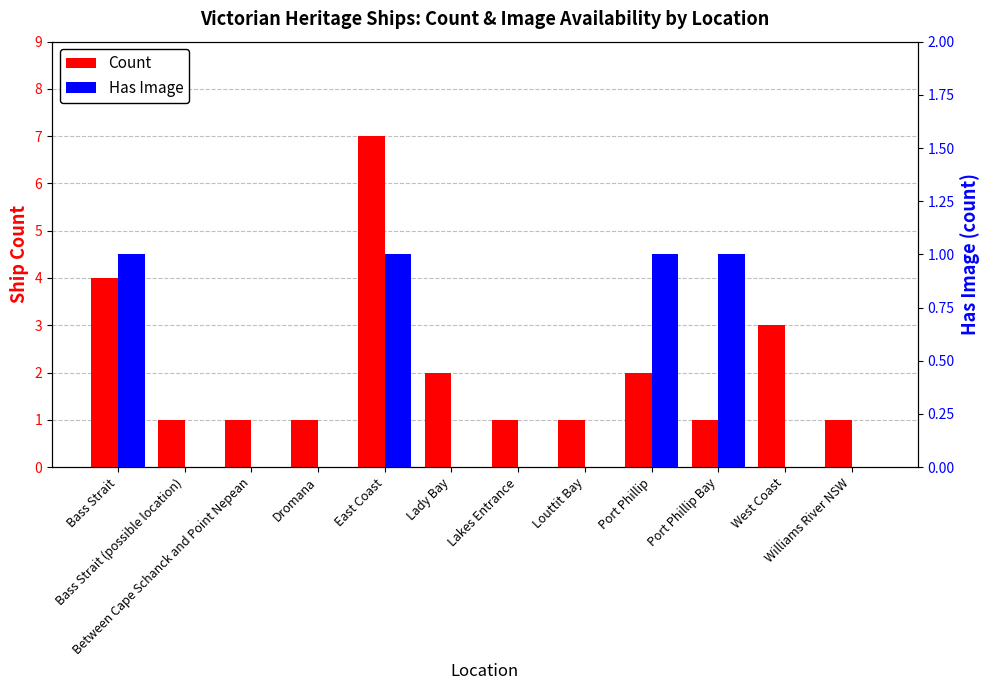

Reading right to left, list all the values displayed in this chart.

Count: 1	3	1	2	1	1	2	7	1	1	1	4
Has Image: 0	0	1	1	0	0	0	1	0	0	0	1